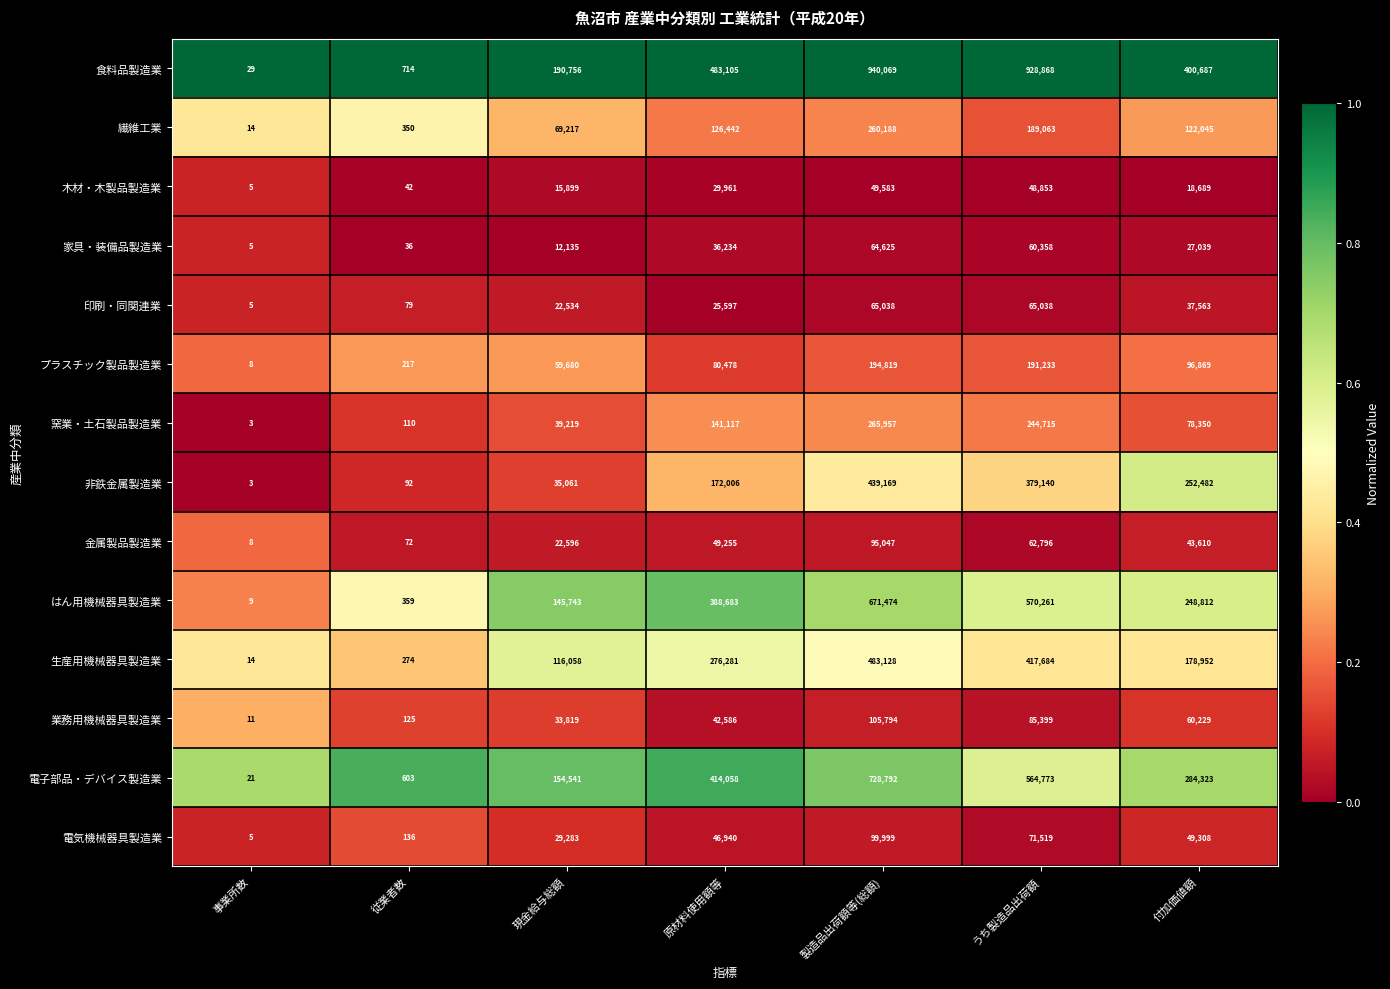

Which series has the largest range (max minus min)?

食料品製造業